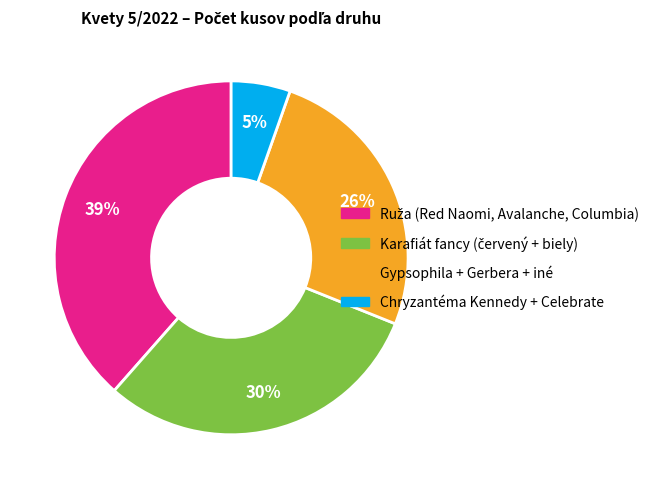

To the nearest percent, what is the average slice percentage?

25%